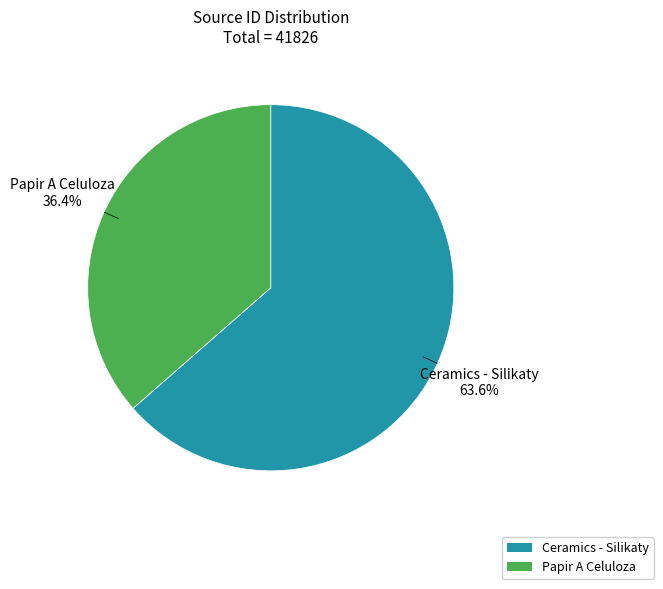

Is there a majority slice in this chart?

Yes